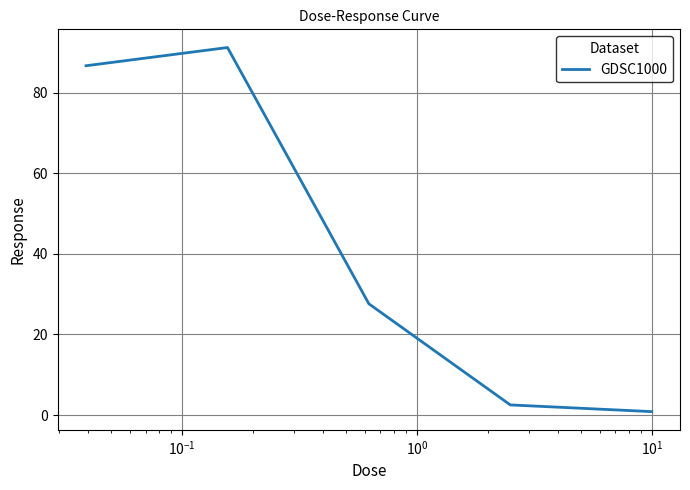

Count the number of values greater than 27.

3